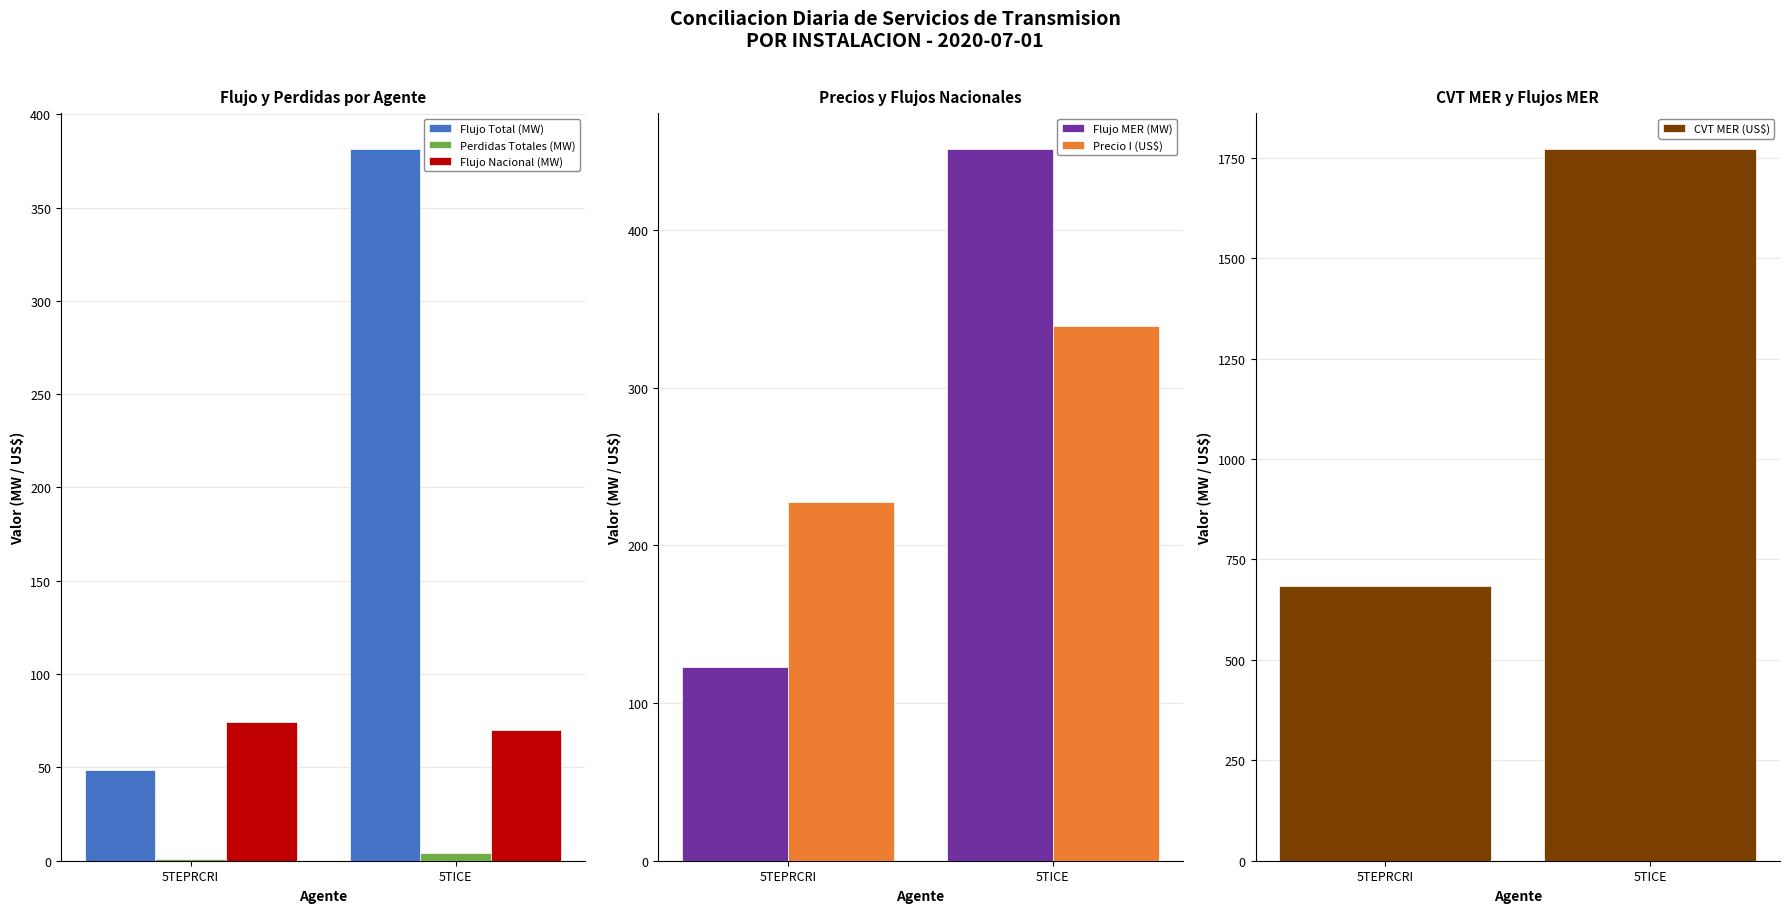

What position from the right is 5TEPRCRI?

2